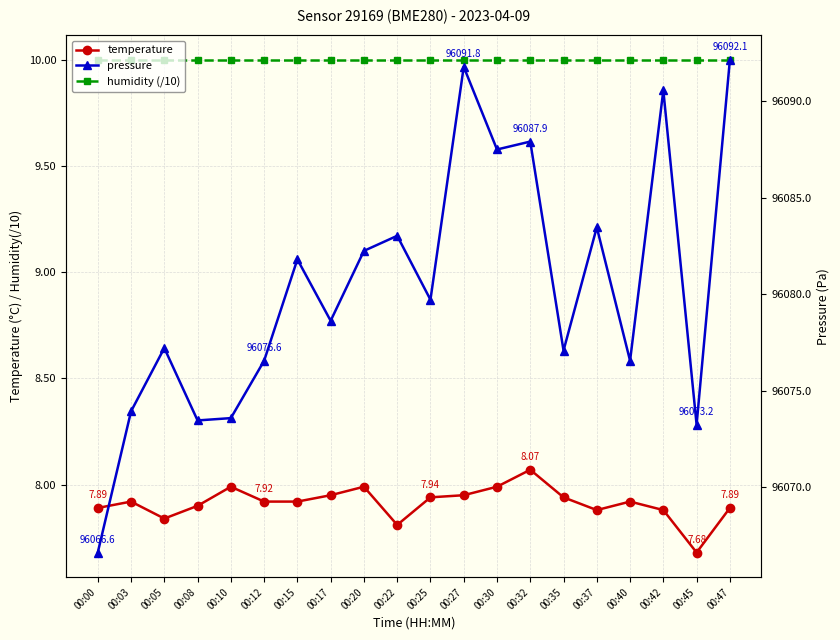

What is the approximate value of pressure at 00:12?

96076.6